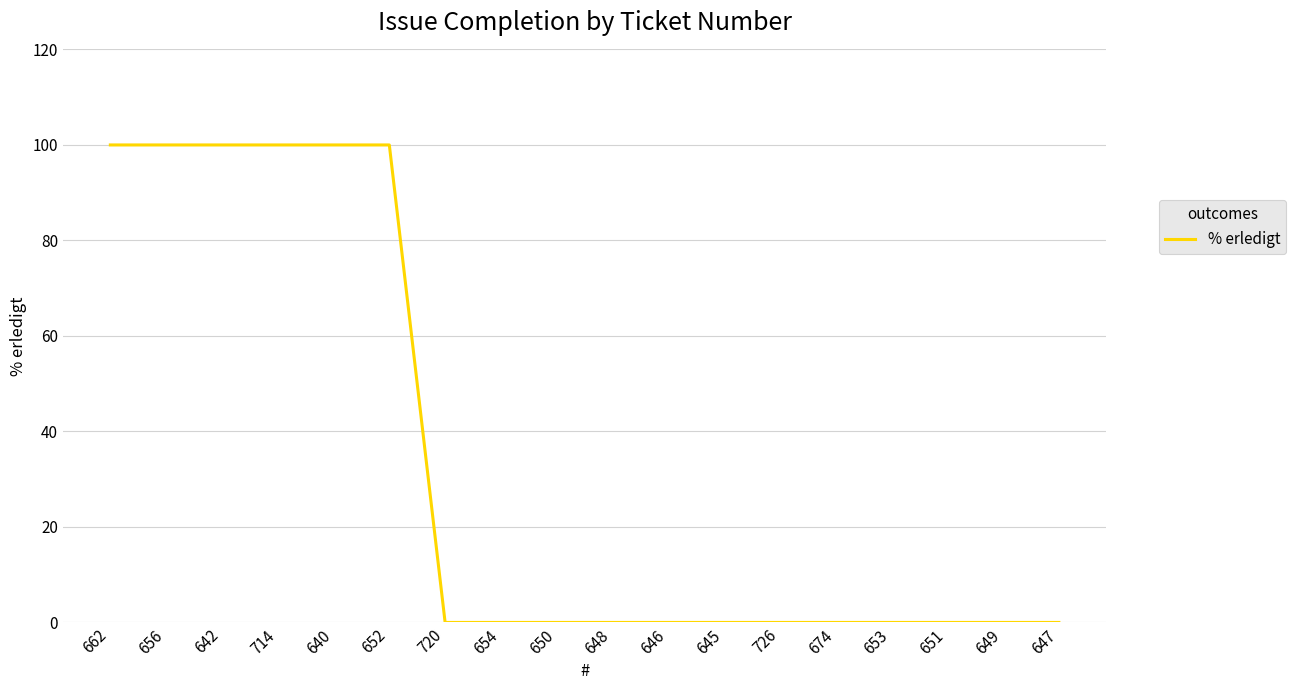

Reading right to left, list all the values displayed in this chart.

0	0	0	0	0	0	0	0	0	0	0	0	100	100	100	100	100	100